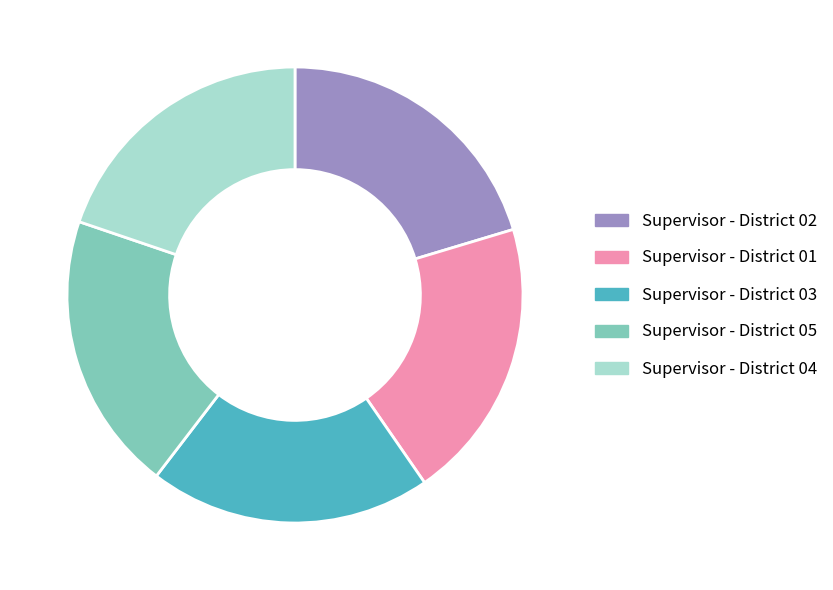

Do Supervisor - District 03 and Supervisor - District 04 together represent more than half of the pie?

No